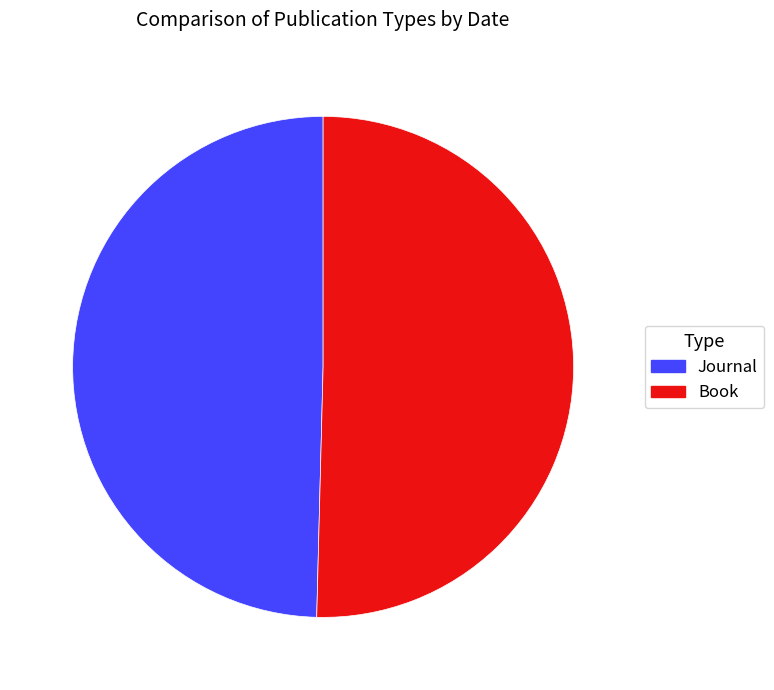

Count the number of slices in the pie.

2